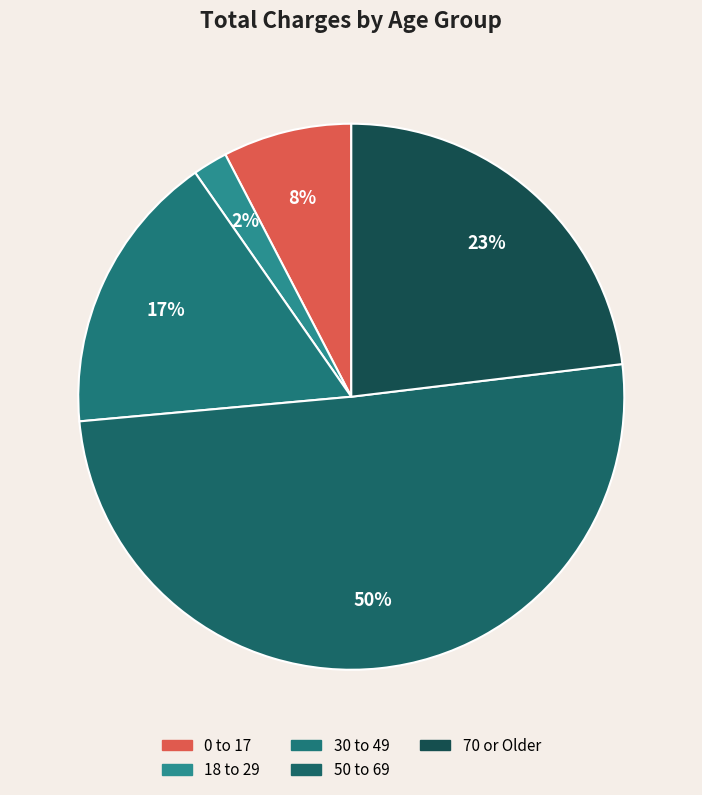

Count the number of slices in the pie.

5